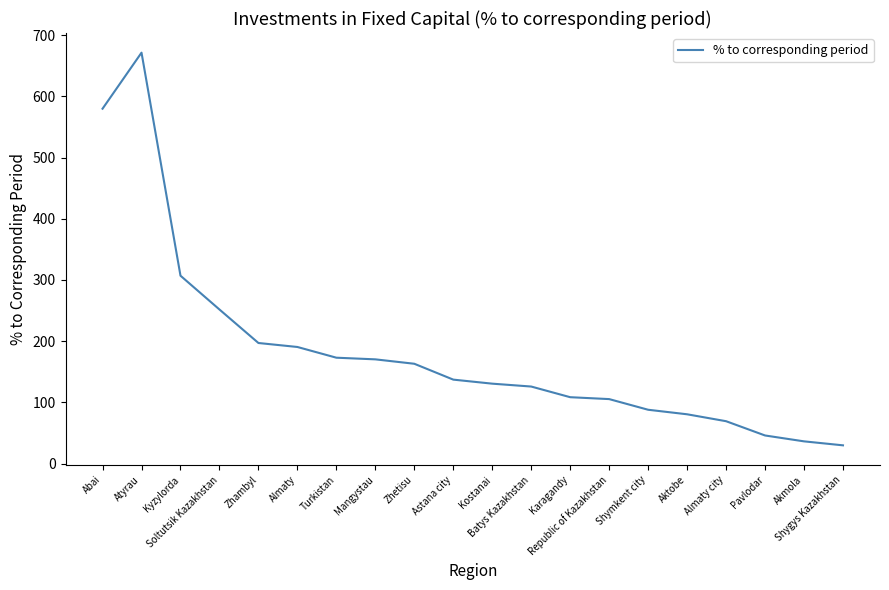

What is the greatest value displayed?

671.2